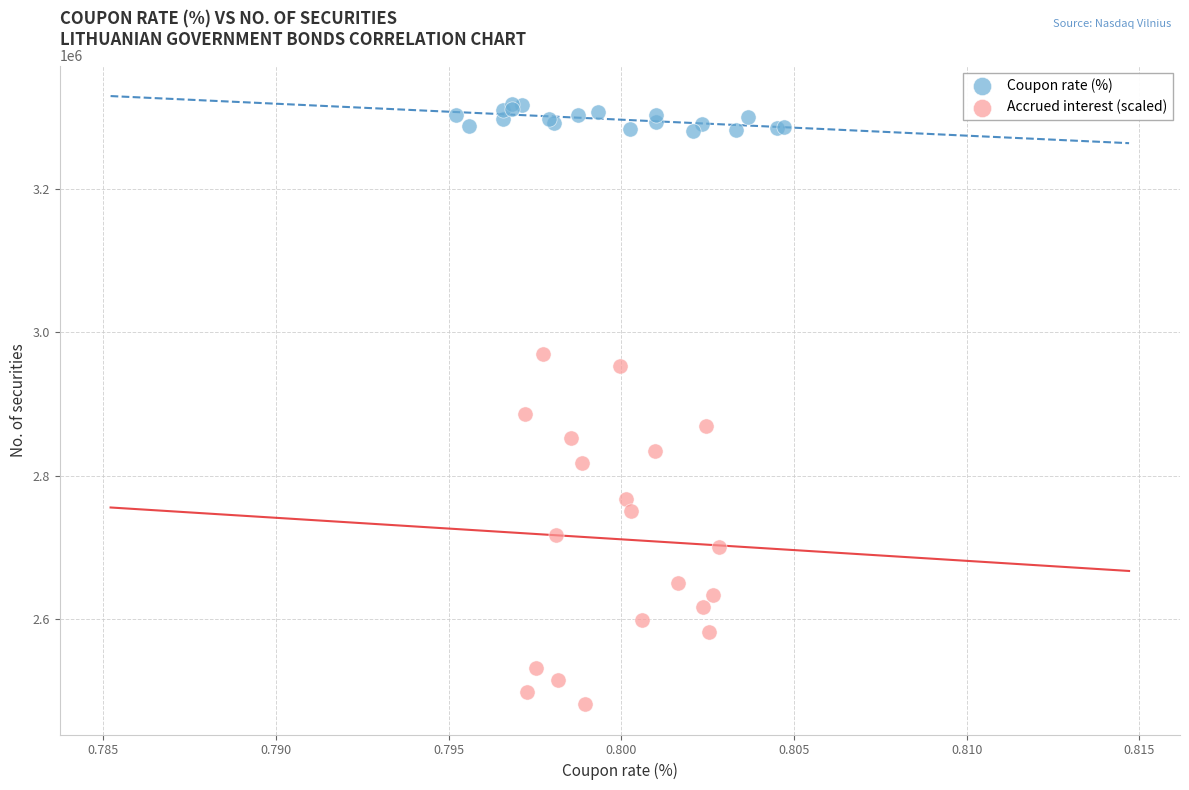

Which series reaches the maximum Y coordinate?

Coupon rate (%)